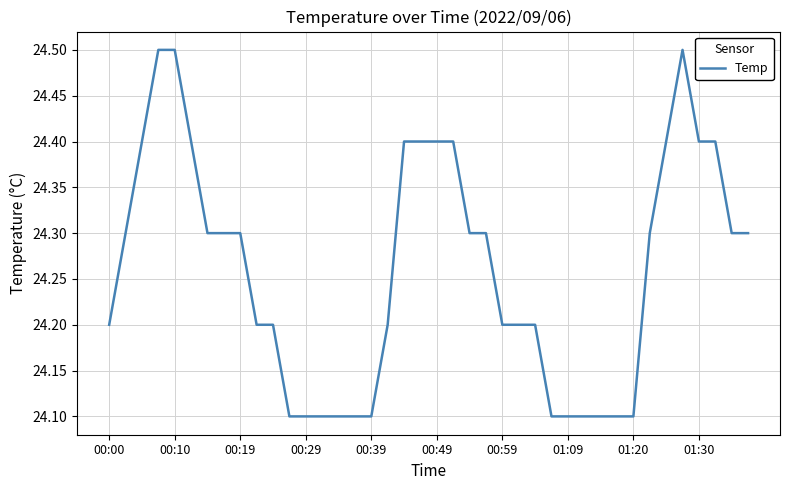

What is the greatest value displayed?

24.5